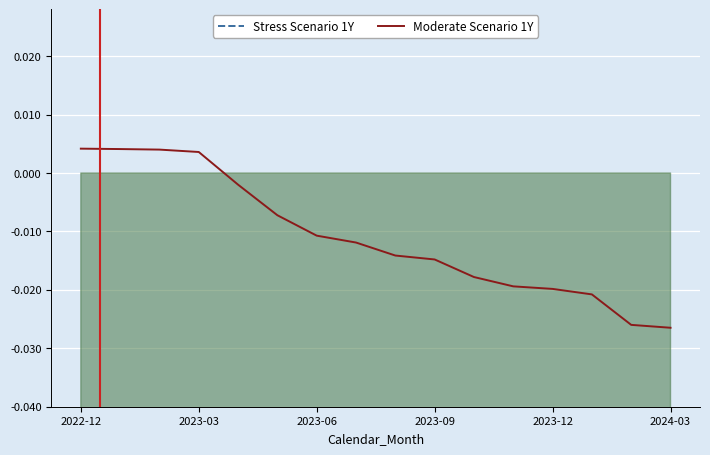

True or false: Moderate Scenario 1Y has a value of 0.0 at 2023-06.

True